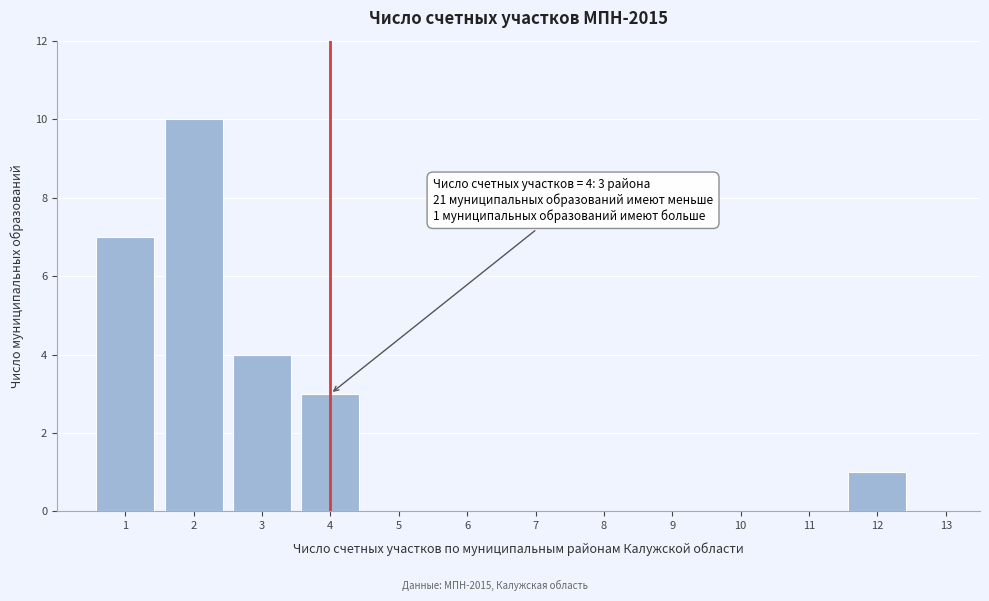

Over which range of the x-axis is the bar tallest?

1.5 to 2.5